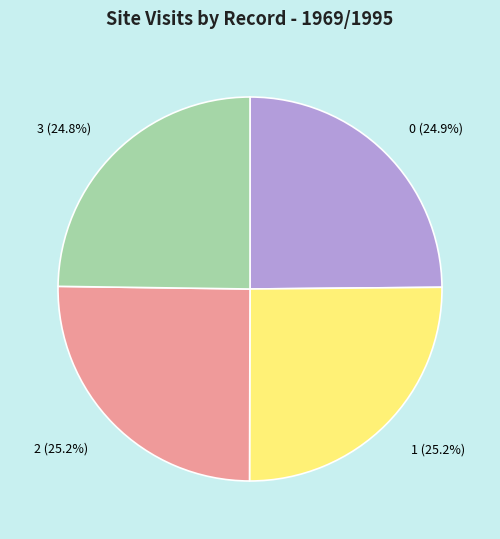

How many segments does this pie chart have?

4